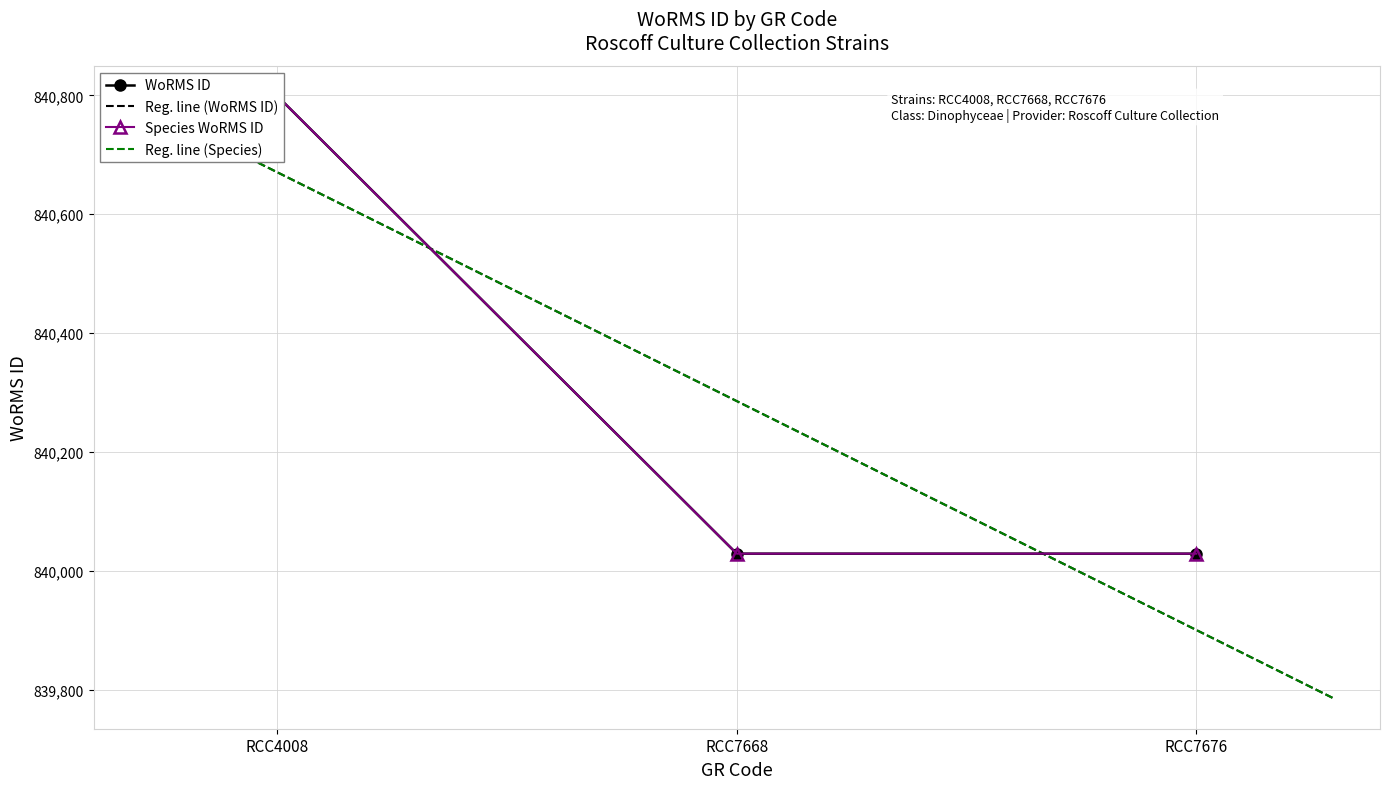

What is the approximate value at RCC4008?

840799